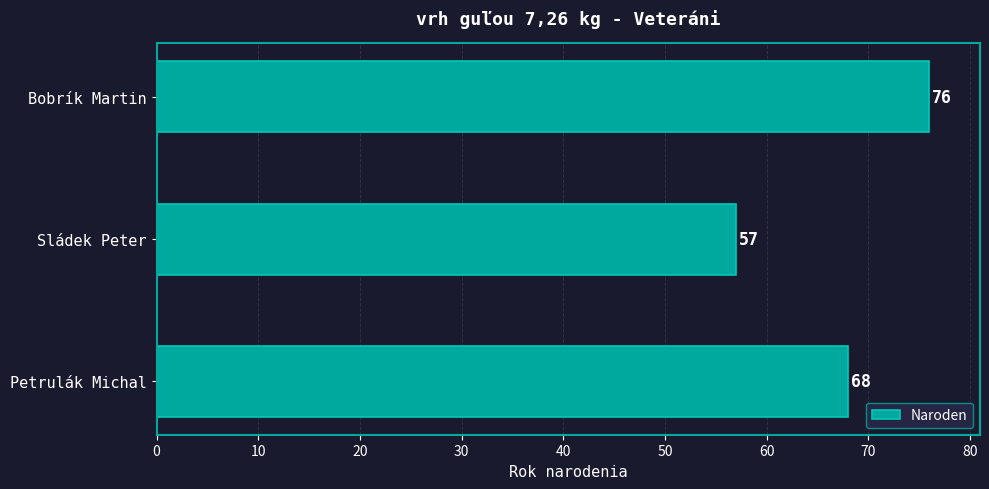

Reading bottom to top, transcribe all the data shown in this chart.

68	57	76